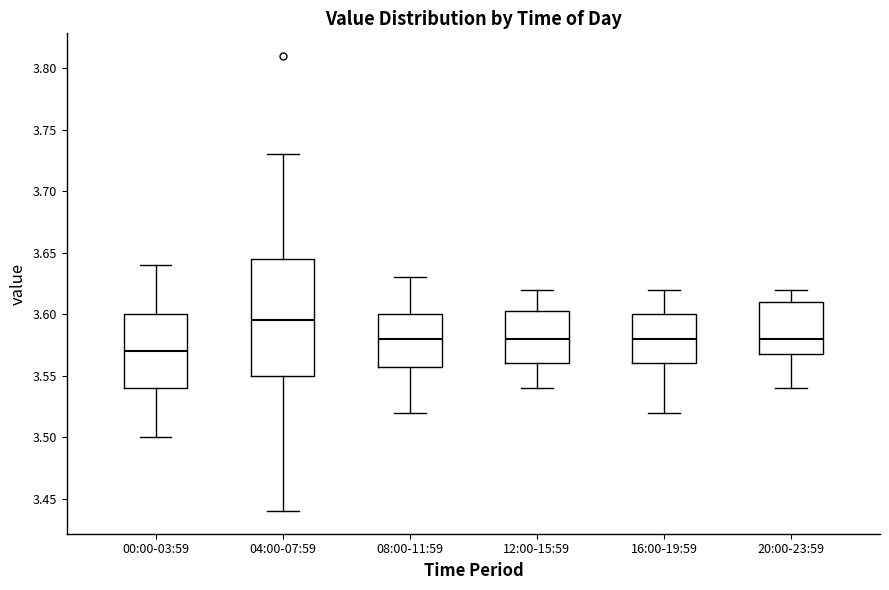

Reading left to right, read every box against the y-axis: the position of its median line, the range the box covers, and the ends of its whiskers. The values are not printed on the chart, so give them approximately, as read against the axis.

00:00-03:59: median 3.570, box 3.540 to 3.600, whiskers 3.500 to 3.640
04:00-07:59: median 3.595, box 3.550 to 3.645, whiskers 3.440 to 3.730
08:00-11:59: median 3.580, box 3.560 to 3.600, whiskers 3.520 to 3.630
12:00-15:59: median 3.580, box 3.560 to 3.605, whiskers 3.540 to 3.620
16:00-19:59: median 3.580, box 3.560 to 3.600, whiskers 3.520 to 3.620
20:00-23:59: median 3.580, box 3.570 to 3.610, whiskers 3.540 to 3.620